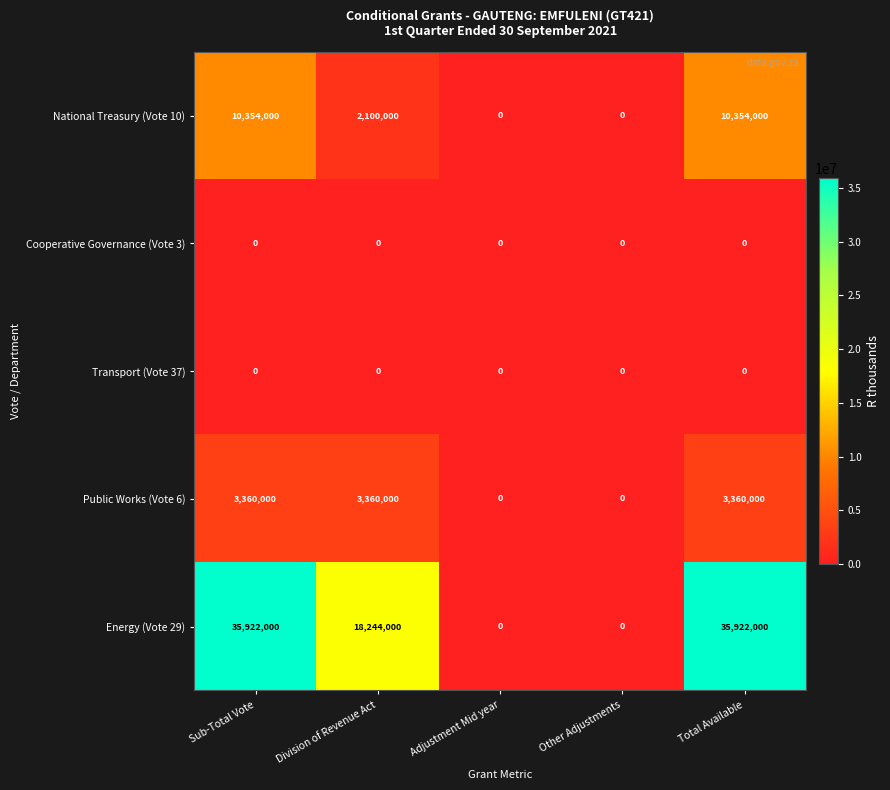

Reading left to right, list all the values displayed in this chart.

National Treasury (Vote 10): Sub-Total Vote=10354000	Division of Revenue Act=2100000	Adjustment Mid year=0	Other Adjustments=0	Total Available=10354000
Cooperative Governance (Vote 3): Sub-Total Vote=0	Division of Revenue Act=0	Adjustment Mid year=0	Other Adjustments=0	Total Available=0
Transport (Vote 37): Sub-Total Vote=0	Division of Revenue Act=0	Adjustment Mid year=0	Other Adjustments=0	Total Available=0
Public Works (Vote 6): Sub-Total Vote=3360000	Division of Revenue Act=3360000	Adjustment Mid year=0	Other Adjustments=0	Total Available=3360000
Energy (Vote 29): Sub-Total Vote=35922000	Division of Revenue Act=18244000	Adjustment Mid year=0	Other Adjustments=0	Total Available=35922000